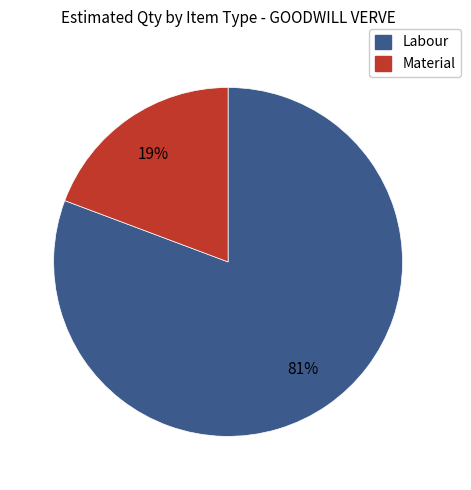

To the nearest percent, what is the average slice percentage?

50%